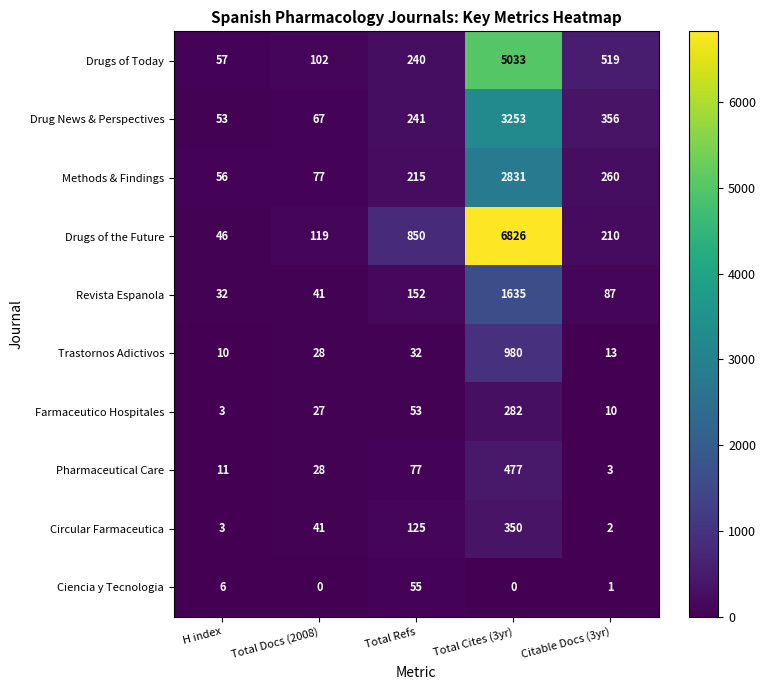

Rank the series at Citable Docs (3yr) from lowest to highest value.

Ciencia y Tecnologia, Circular Farmaceutica, Pharmaceutical Care, Farmaceutico Hospitales, Trastornos Adictivos, Revista Espanola, Drugs of the Future, Methods & Findings, Drug News & Perspectives, Drugs of Today